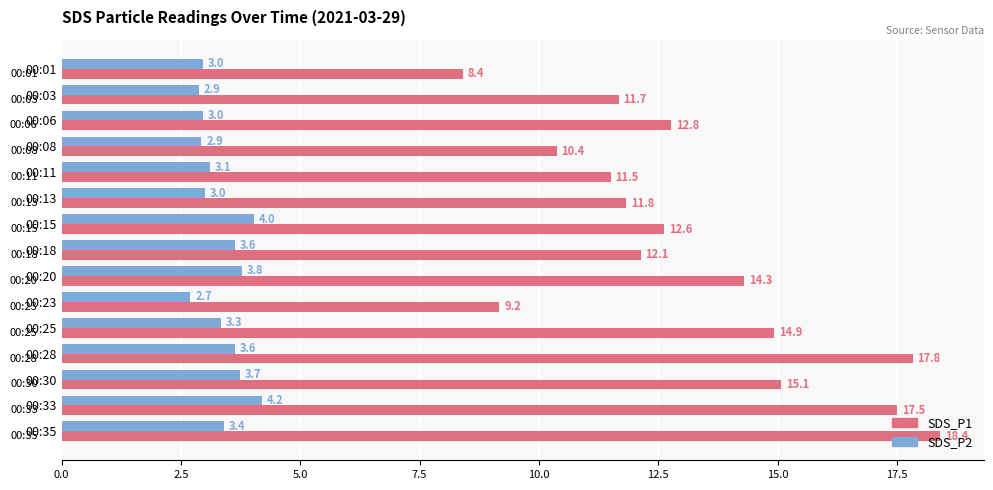

What is the sum of all SDS_P1 values?

198.5